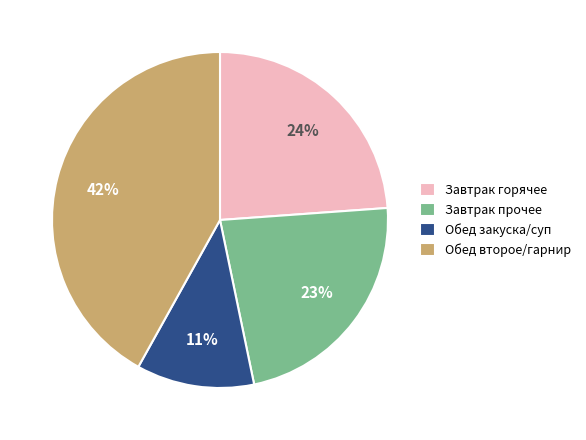

To the nearest percent, what percentage of the pie is Обед закуска/суп?

11%